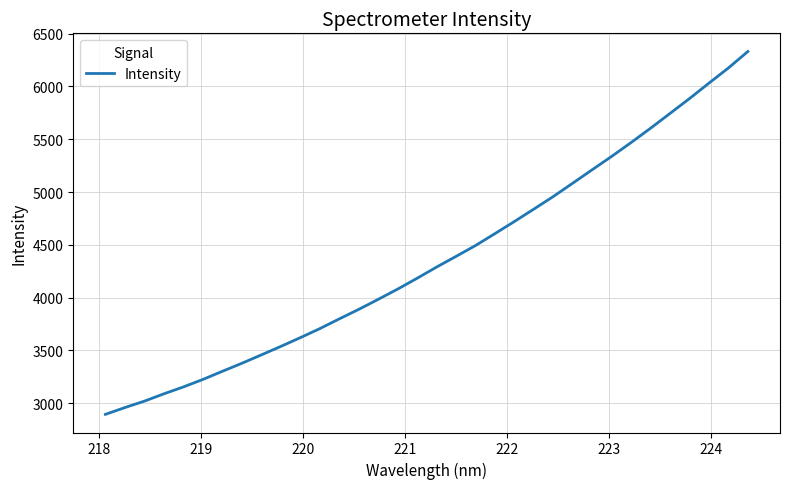

What is the minimum value shown in the chart?

2895.1